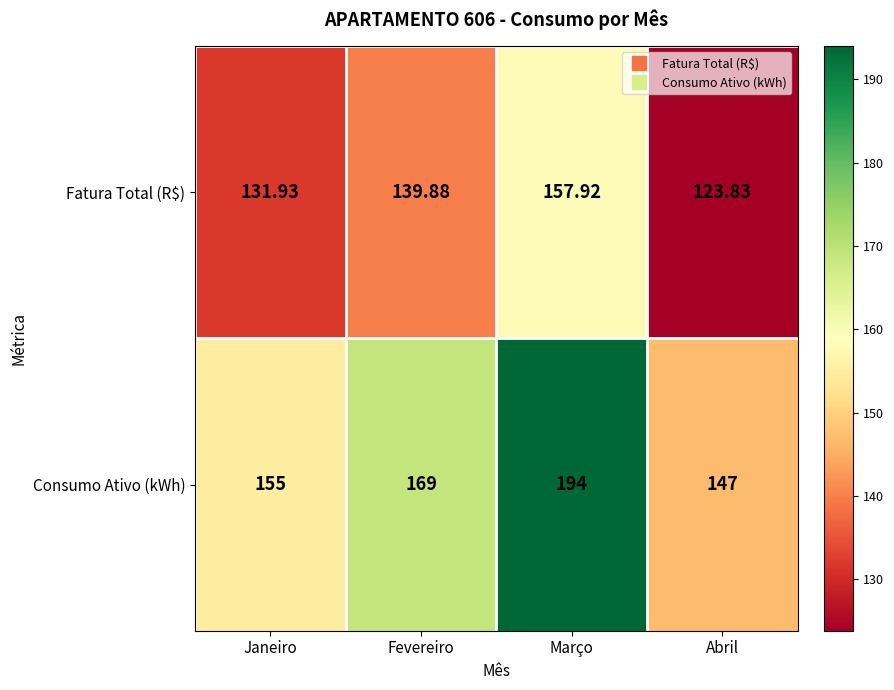

How many categories are shown in the chart?

4